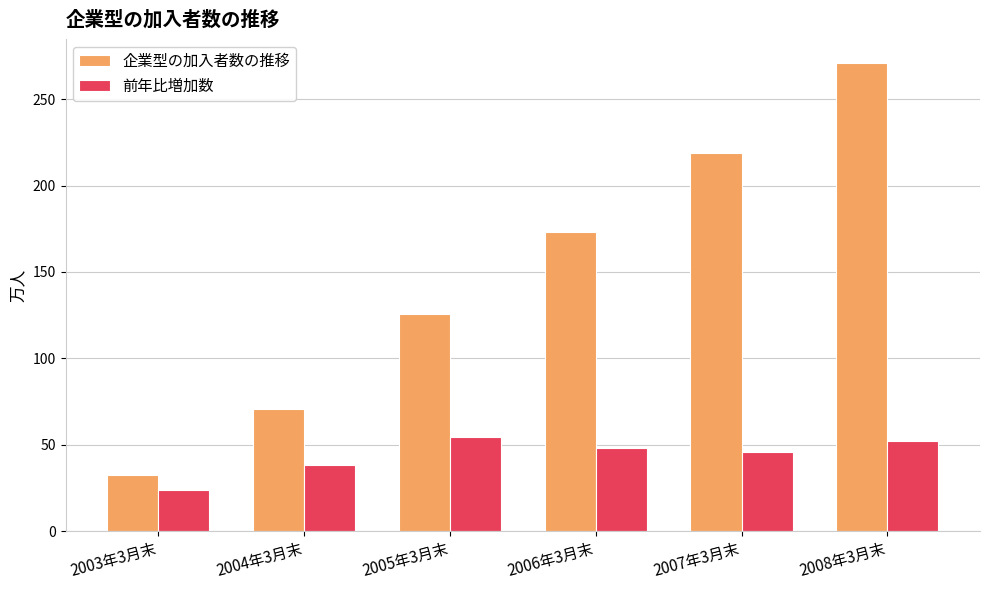

What is the greatest value displayed?

271.2